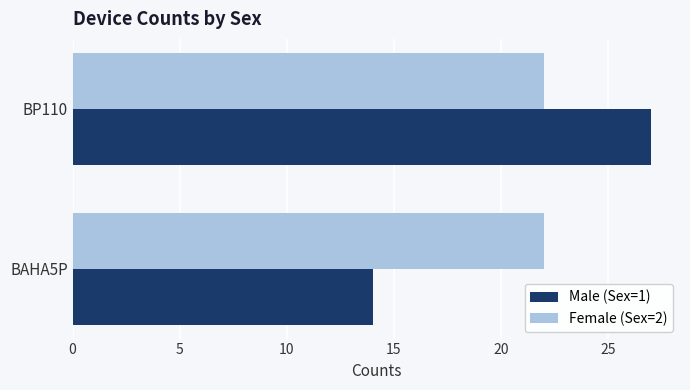

What is the greatest value displayed?

27